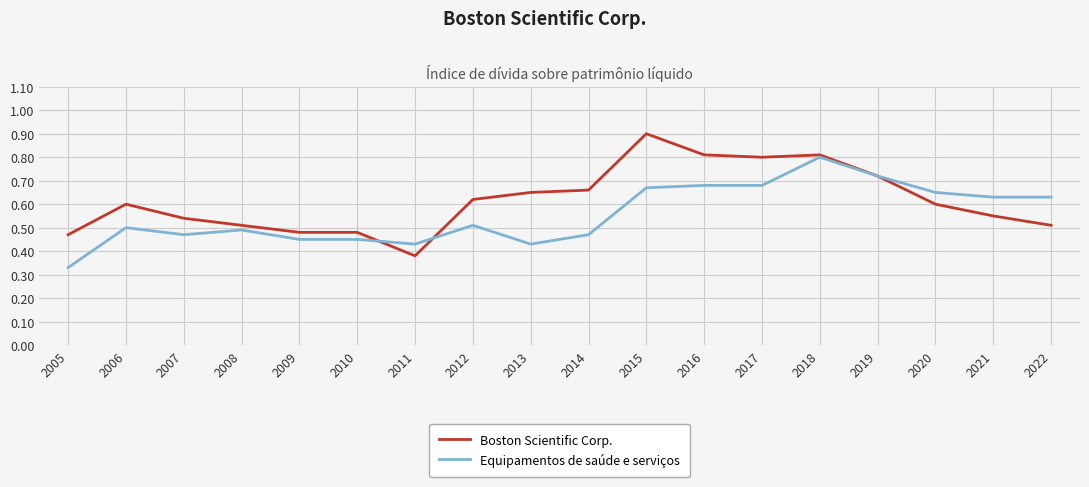

At how many categories does at least one series exceed 0?

18